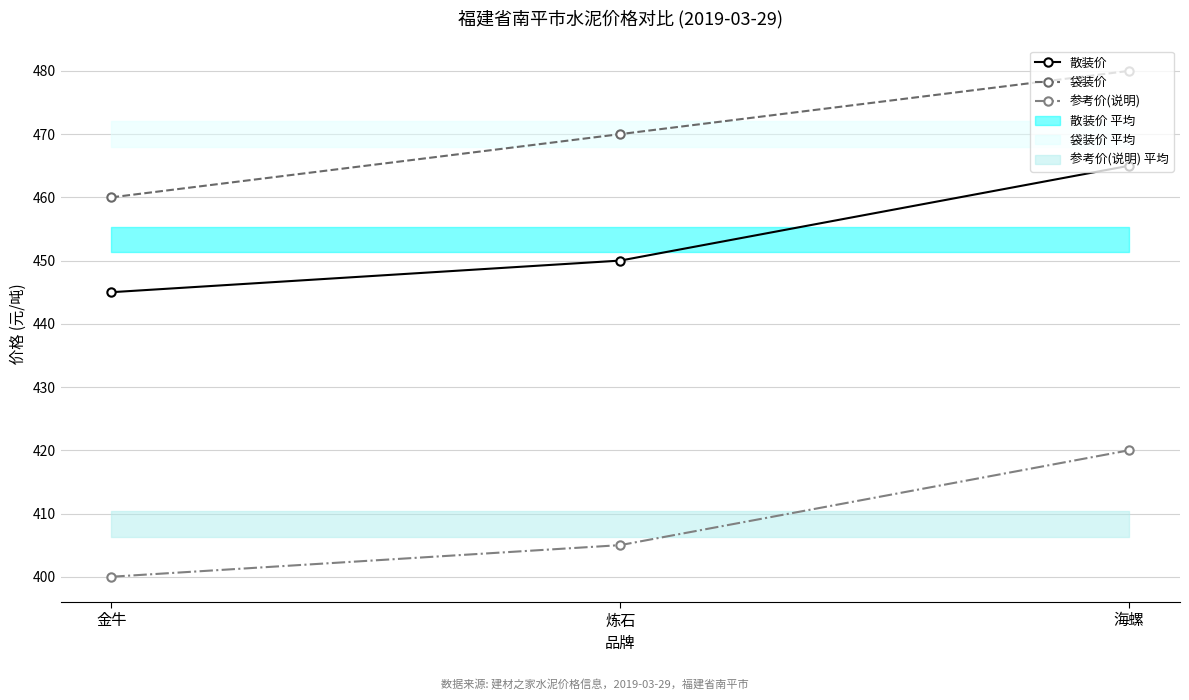

How many lines are shown in the chart?

3